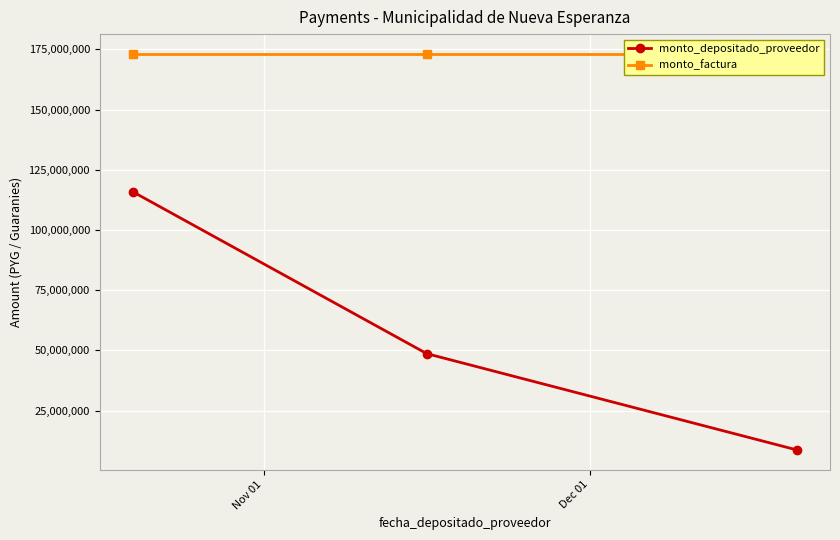

At how many categories does at least one series exceed 166802228?

3